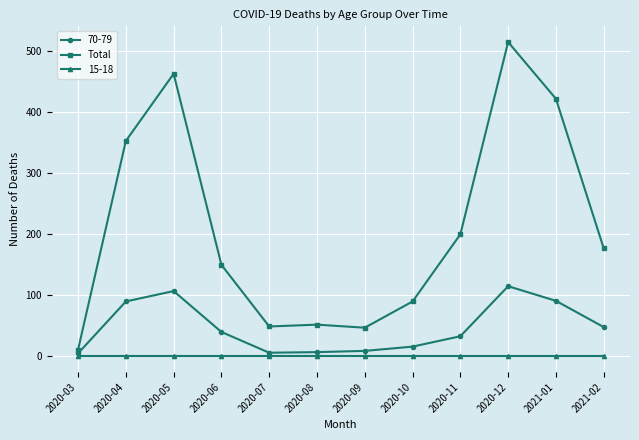

At which label is 70-79 closest to 60?

2021-02